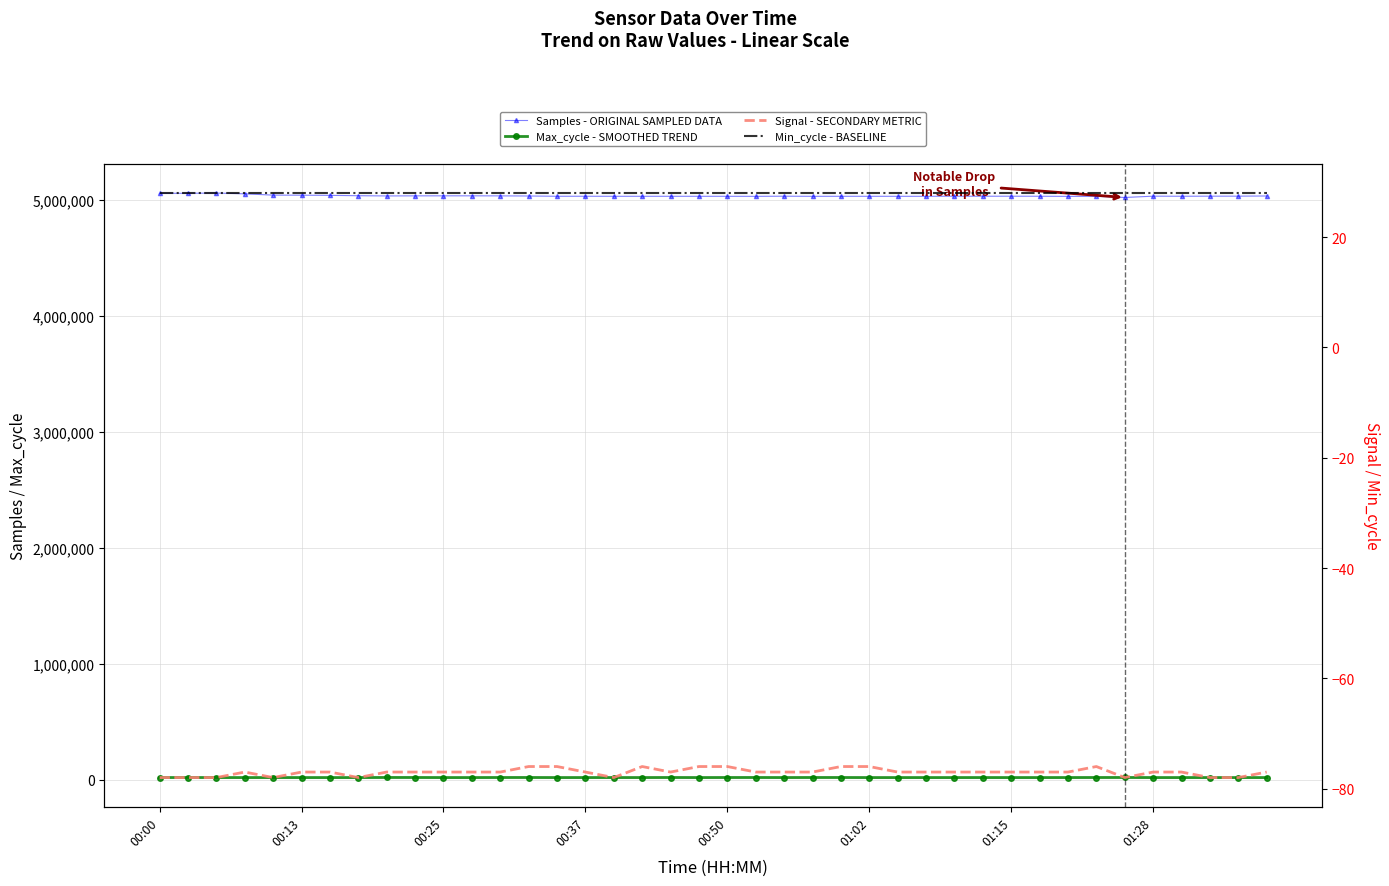

True or false: Samples - ORIGINAL SAMPLED DATA and Max_cycle - SMOOTHED TREND intersect in this chart.

False